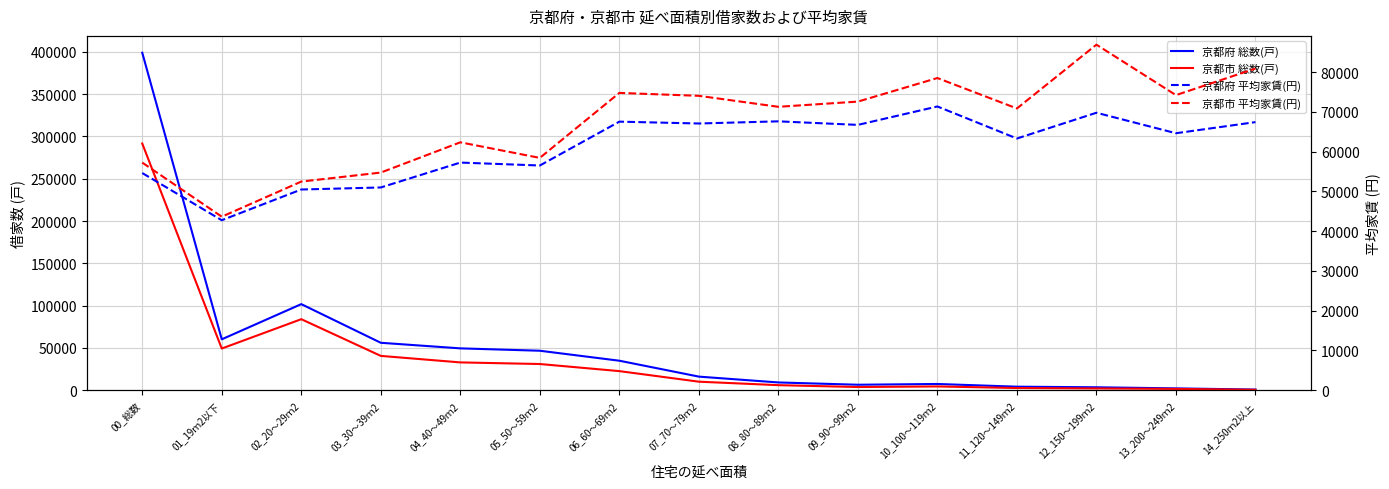

How many lines are shown in the chart?

4